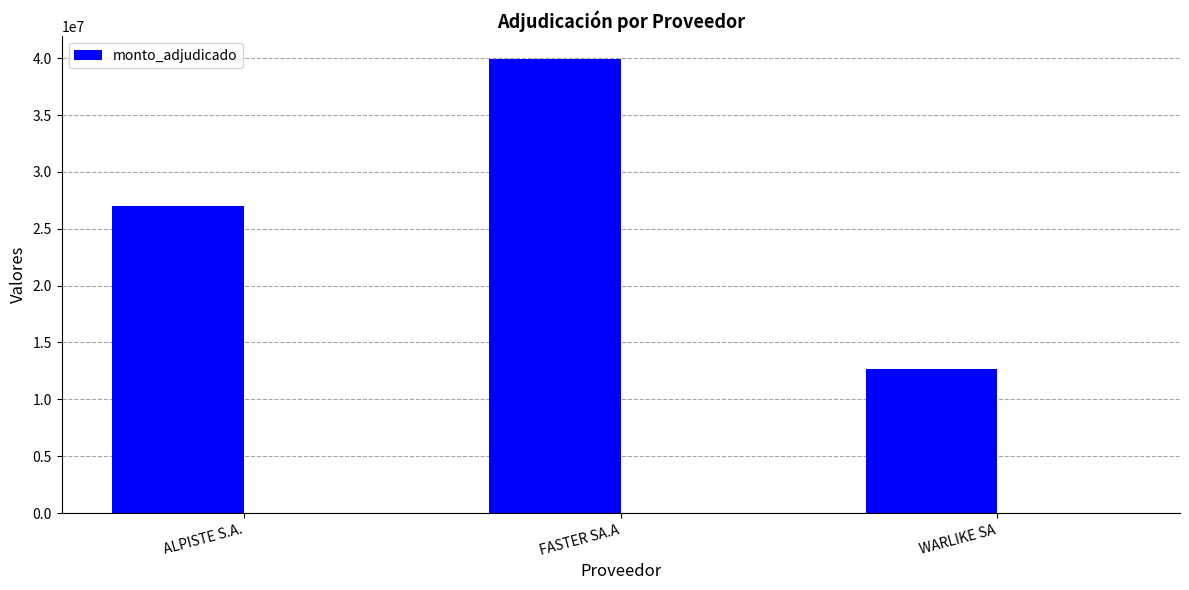

The value at WARLIKE SA is 20359287. True or false?

False